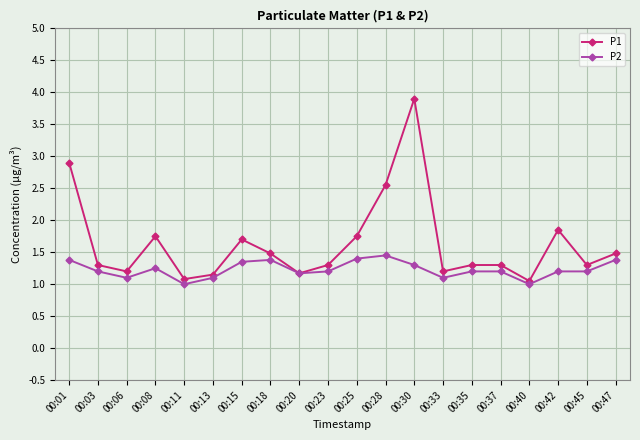

Is it true that P1 equals 1.3 at 00:03?

True